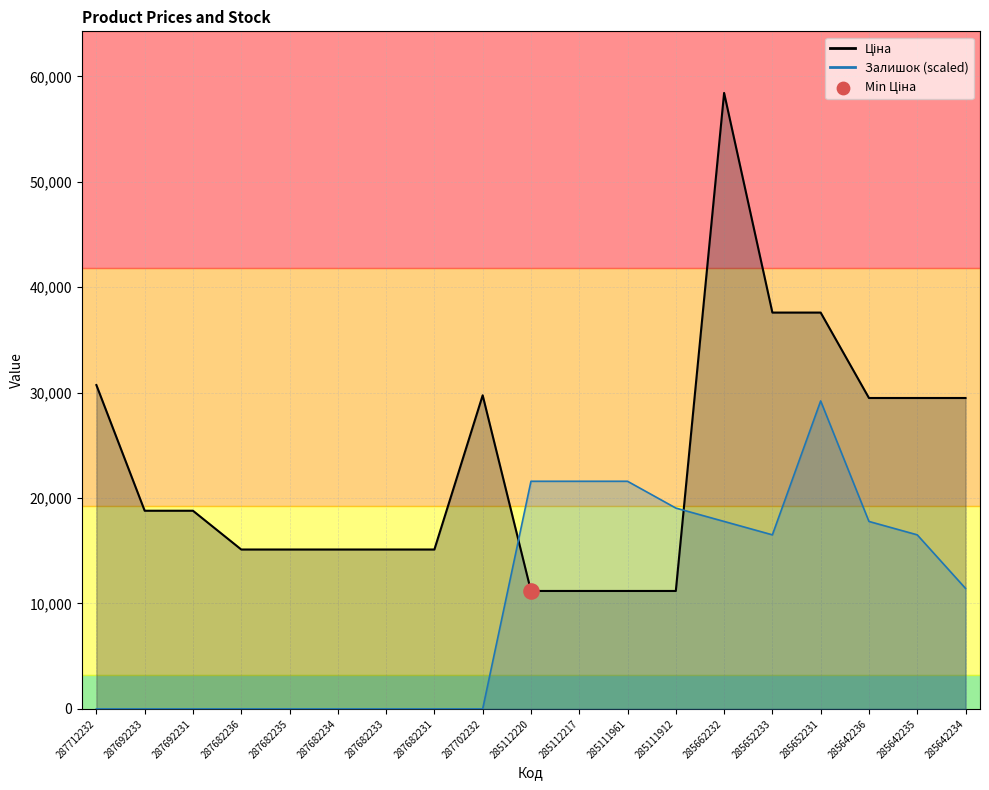

Which series contains the highest Y value?

Ціна